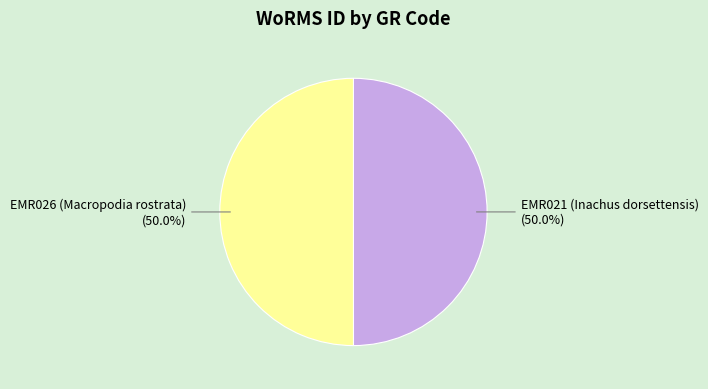

What percentage is the EMR021 (Inachus dorsettensis) slice, to the nearest percent?

50%